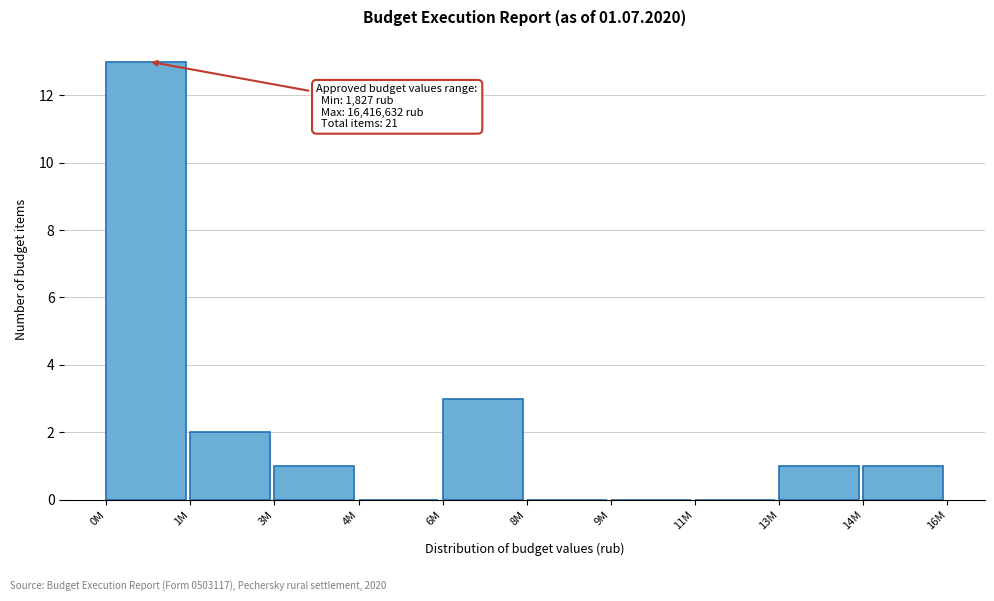

Reading left to right, extract all data points from this chart.

0M=13	1M=2	3M=1	4M=0	6M=3	8M=0	9M=0	11M=0	13M=1	14M=1